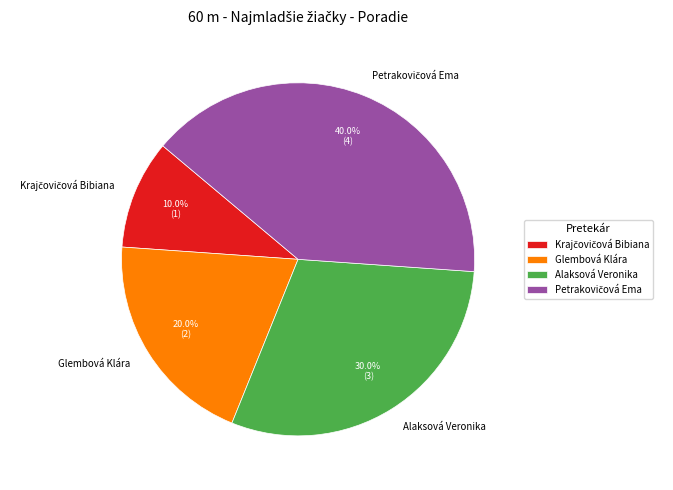

Count the number of slices in the pie.

4